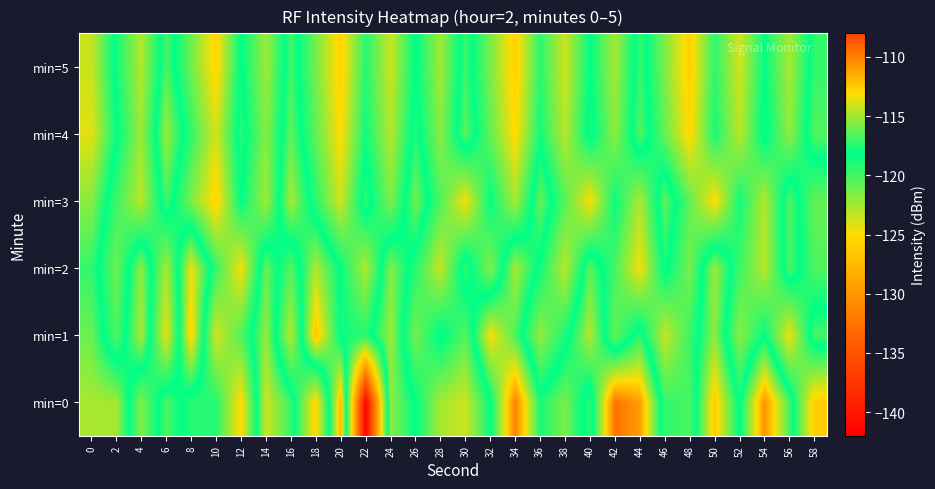

Reading left to right, what are all the values shown in this chart?

min=0: 0=-114.9	2=-114.9	4=-121.6	6=-116.7	8=-119.2	10=-119.1	12=-125.2	14=-114.1	16=-117.1	18=-125.5	20=-111.7	22=-141.6	24=-115.4	26=-118.2	28=-122.6	30=-123.7	32=-118.5	34=-110.1	36=-117.7	38=-115.7	40=-119.3	42=-109.6	44=-111.0	46=-119.5	48=-120.2	50=-112.4	52=-118.4	54=-110.7	56=-116.8	58=-126.1
min=1: 0=-116.1	2=-120.3	4=-114.8	6=-124.4	8=-112.6	10=-123.8	12=-120.3	14=-115.2	16=-123.0	18=-112.2	20=-118.5	22=-119.2	24=-115.1	26=-121.3	28=-117.8	30=-120.5	32=-113.2	34=-116.7	36=-122.1	38=-118.9	40=-114.6	42=-120.8	44=-117.3	46=-123.5	48=-119.7	50=-115.4	52=-121.9	54=-118.2	56=-124.6	58=-116.8
min=2: 0=-117.2	2=-121.1	4=-115.3	6=-122.7	8=-113.4	10=-119.6	12=-124.8	14=-116.1	16=-120.4	18=-114.7	20=-118.3	22=-122.9	24=-115.6	26=-119.2	28=-123.5	30=-117.1	32=-121.7	34=-114.9	36=-118.6	38=-123.2	40=-116.4	42=-120.1	44=-124.7	46=-117.8	48=-121.4	50=-115.1	52=-119.8	54=-123.1	56=-116.7	58=-120.3
min=3: 0=-115.5	2=-119.8	4=-123.2	6=-116.9	8=-121.4	10=-125.6	12=-118.1	14=-122.5	16=-114.8	18=-119.3	20=-123.7	22=-117.2	24=-121.6	26=-115.9	28=-120.3	30=-124.7	32=-118.2	34=-122.6	36=-116.1	38=-120.5	40=-124.9	42=-118.4	44=-122.8	46=-116.3	48=-120.7	50=-125.1	52=-118.6	54=-123.0	56=-116.5	58=-120.9
min=4: 0=-113.7	2=-118.0	4=-122.4	6=-115.1	8=-119.5	10=-123.9	12=-117.4	14=-121.8	16=-116.3	18=-120.7	20=-125.1	22=-118.6	24=-123.0	26=-117.5	28=-121.9	30=-116.4	32=-120.8	34=-125.2	36=-118.7	38=-123.1	40=-117.6	42=-122.0	44=-116.5	46=-120.9	48=-125.3	50=-118.8	52=-123.2	54=-117.7	56=-122.1	58=-116.6
min=5: 0=-114.2	2=-118.6	4=-123.0	6=-116.7	8=-121.1	10=-125.5	12=-118.0	14=-122.4	16=-116.9	18=-121.3	20=-125.7	22=-119.2	24=-123.6	26=-118.1	28=-122.5	30=-117.0	32=-121.4	34=-125.8	36=-119.3	38=-123.7	40=-118.2	42=-122.6	44=-117.1	46=-121.5	48=-125.9	50=-119.4	52=-123.8	54=-118.3	56=-122.7	58=-117.2